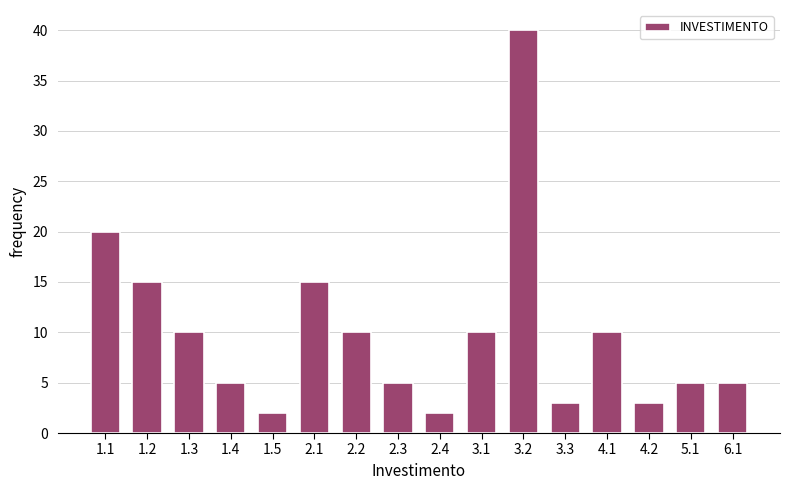

Reading left to right, list all the values displayed in this chart.

20	15	10	5	2	15	10	5	2	10	40	3	10	3	5	5